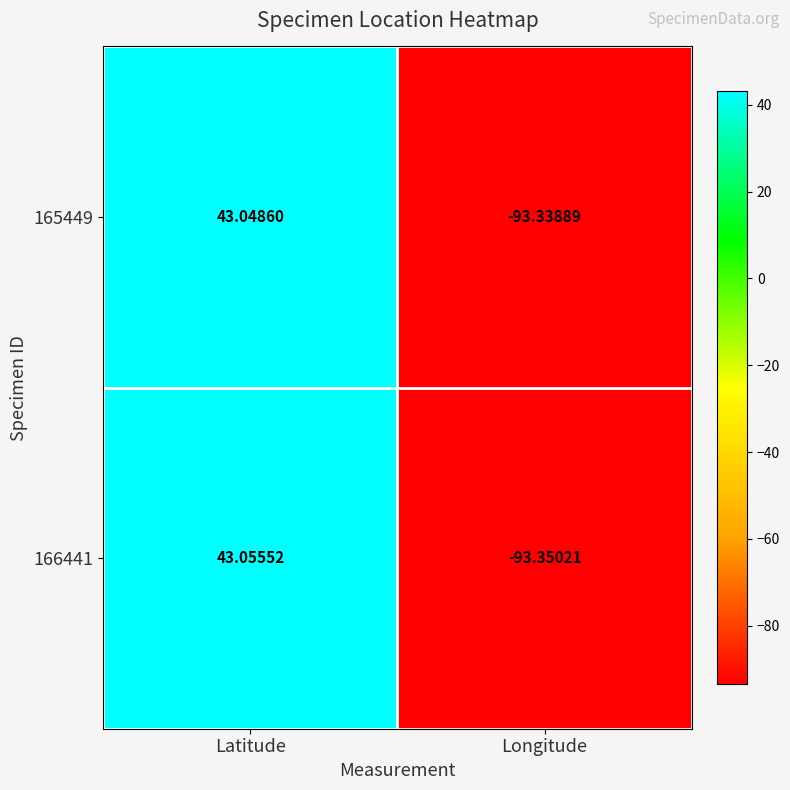

At Longitude, list the series in order from largest to smallest.

165449, 166441